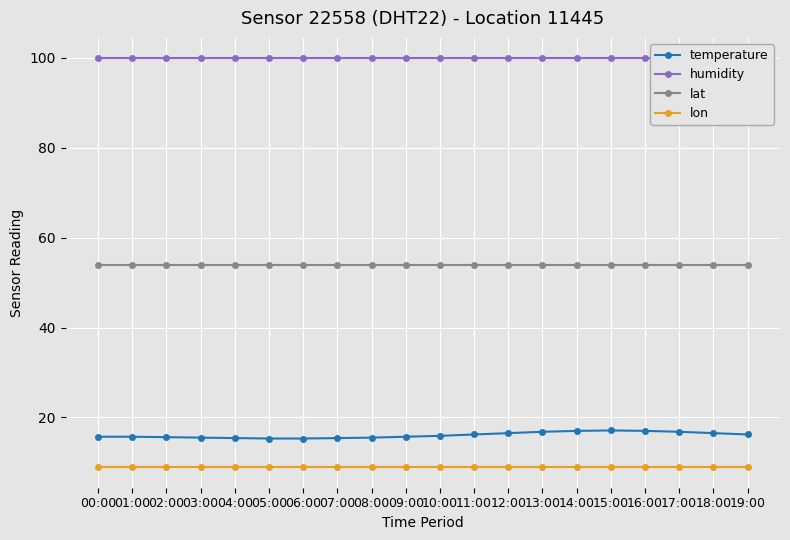

Which has a higher value, 04:00 or 10:00?

10:00